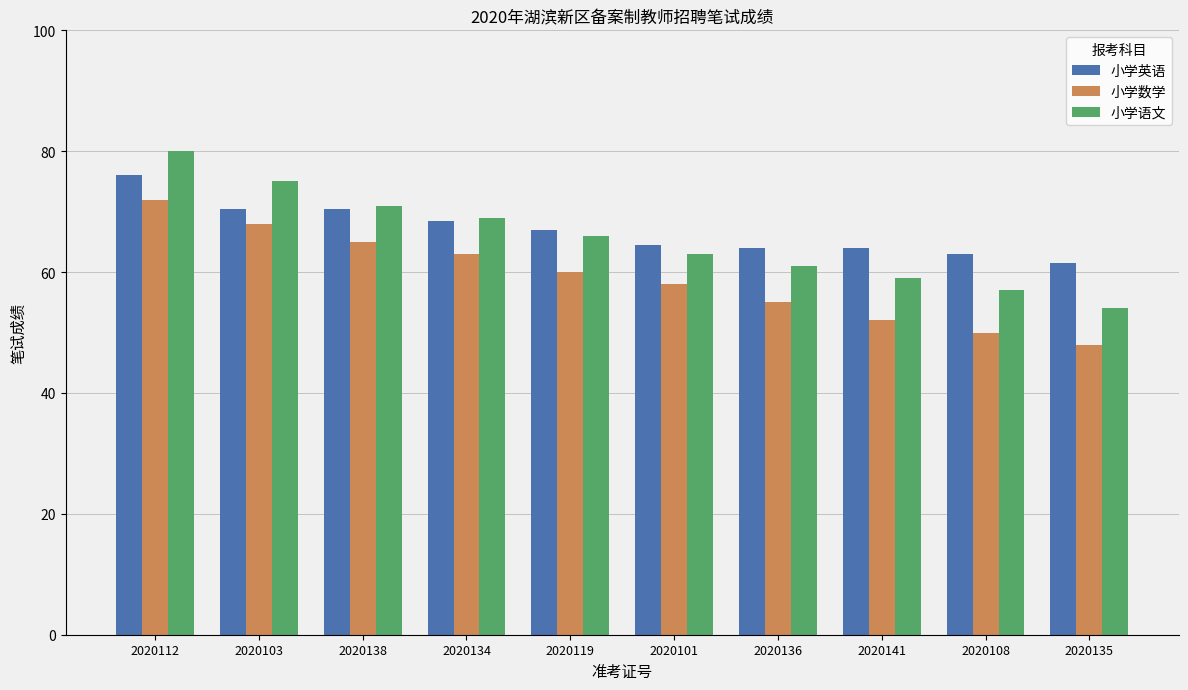

Which series has the largest range (max minus min)?

小学语文